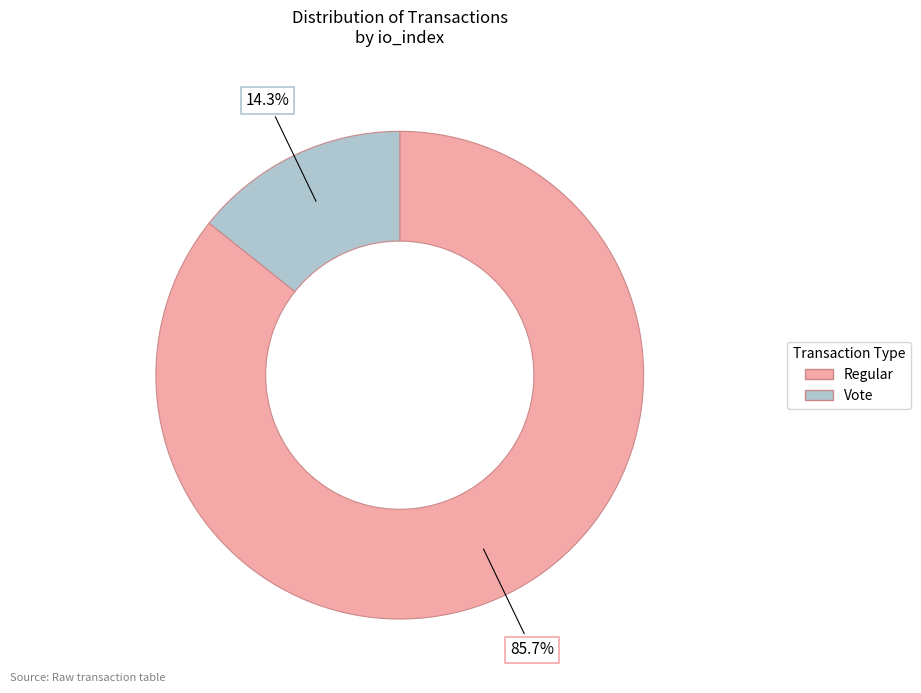

Between Vote and Regular, which is larger?

Regular